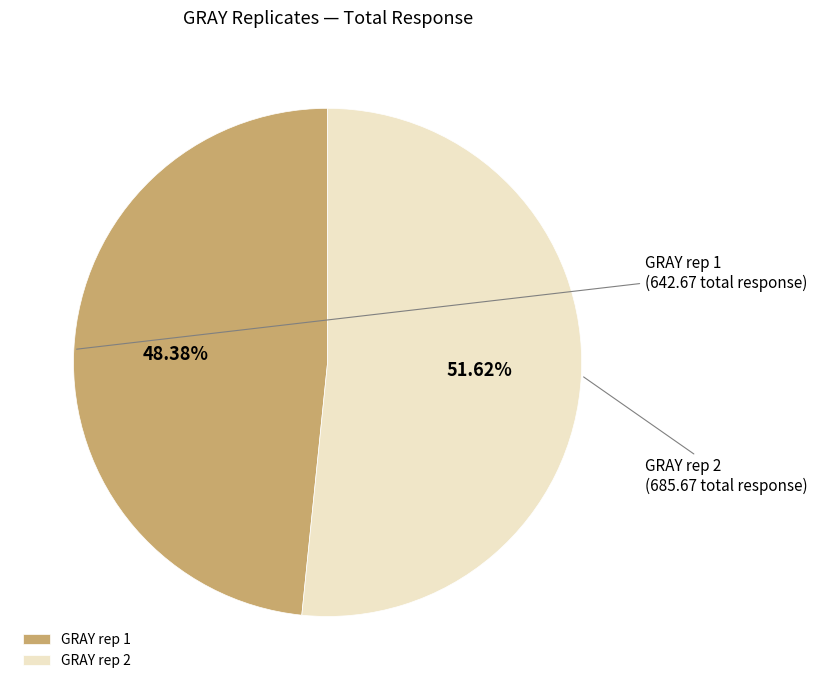

How many segments does this pie chart have?

2